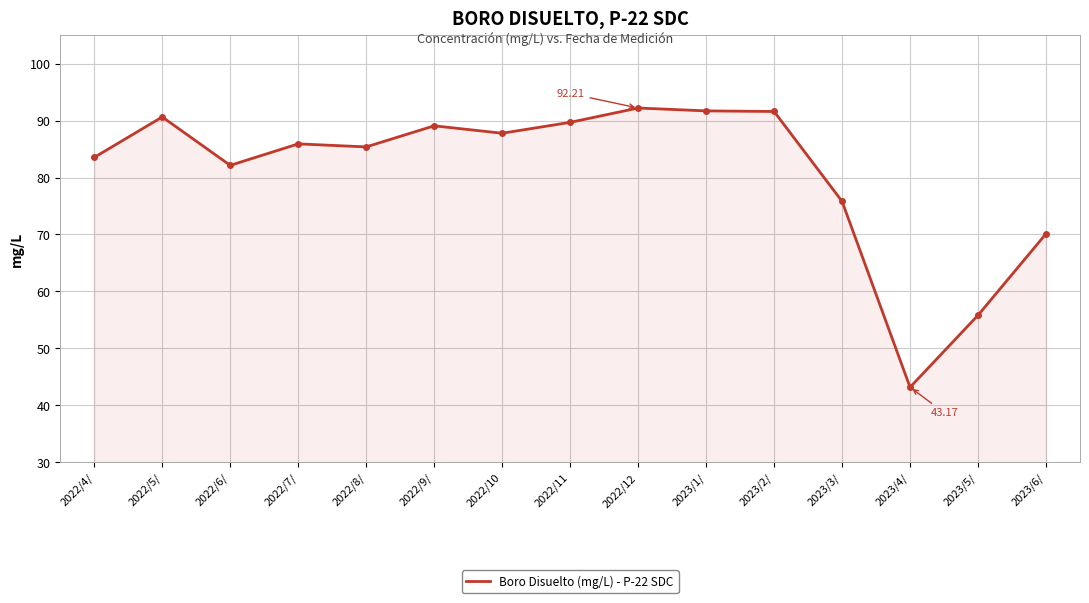

What is the ratio of the value at 2022/6/ to the value at 2022/11?

0.9